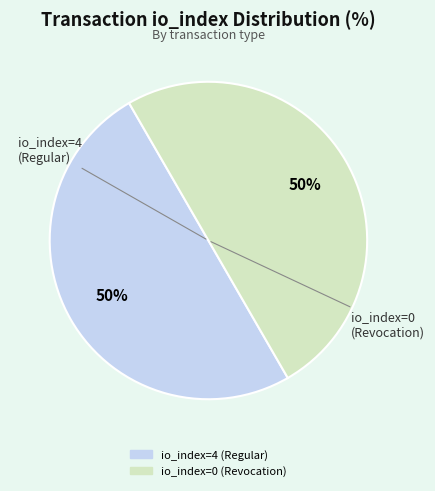

Combined, do io_index=0 (Revocation) and io_index=4 (Regular) account for over 50%?

Yes